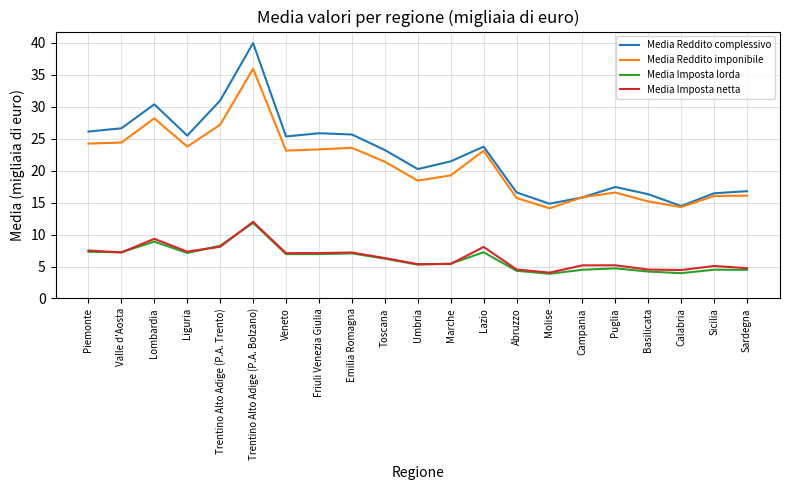

The Media Reddito complessivo series shows 4.7 at Basilicata. True or false?

False